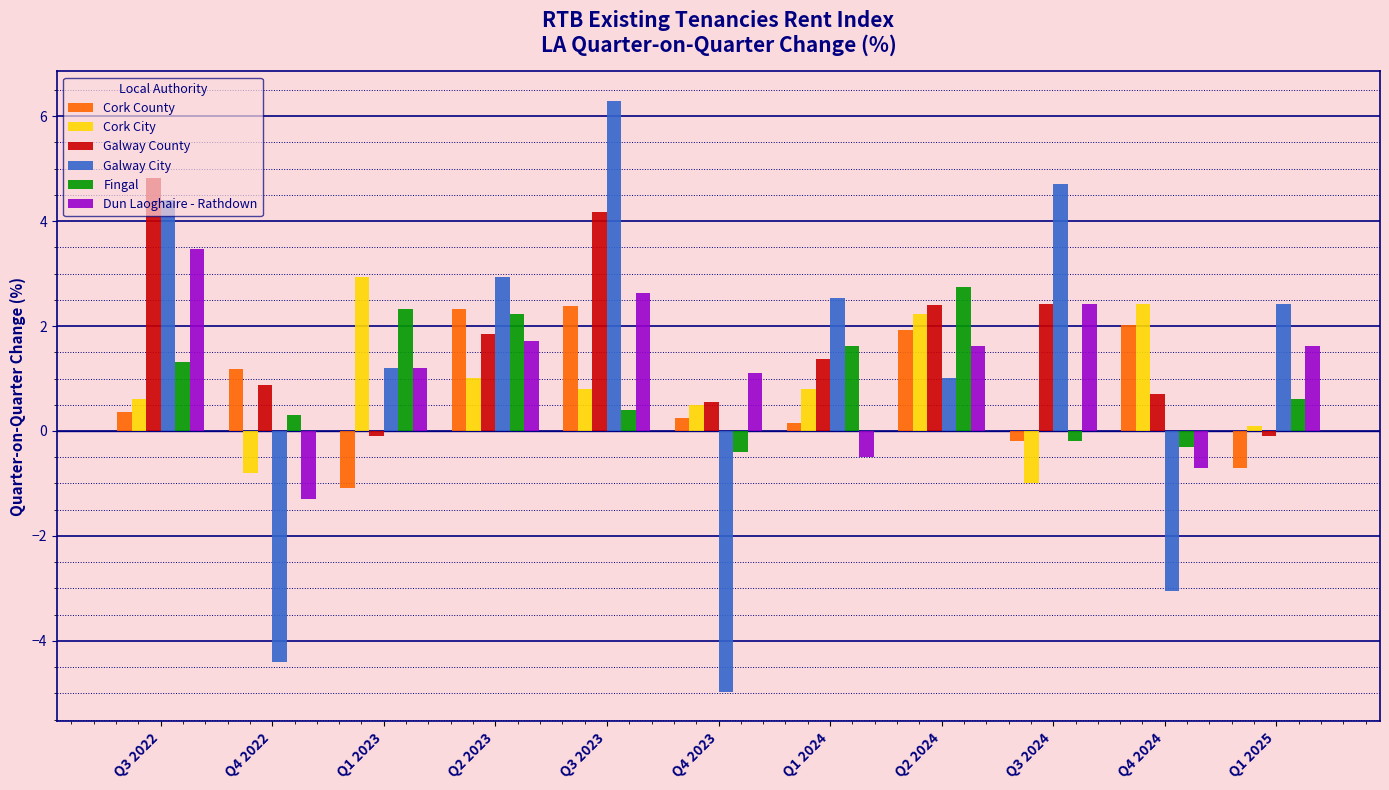

The value of Galway City at Q3 2024 is 2.8. True or false?

False